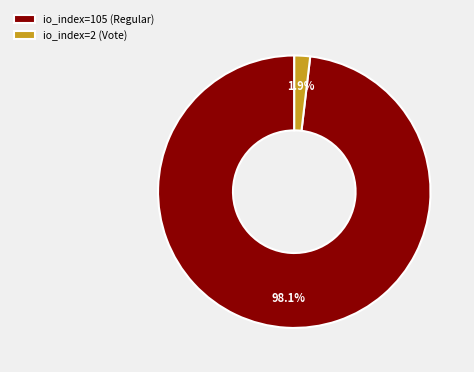

Which has a higher value, io_index=105 (Regular) or io_index=2 (Vote)?

io_index=105 (Regular)